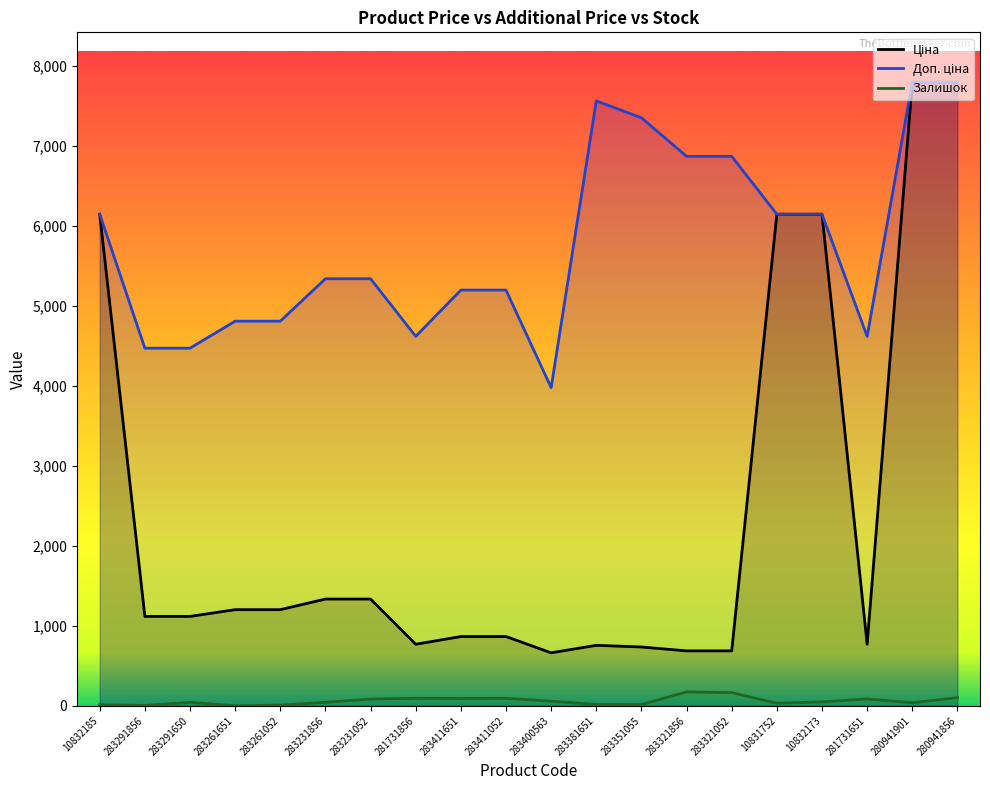

Read the Залишок value at 283231856.

44.0